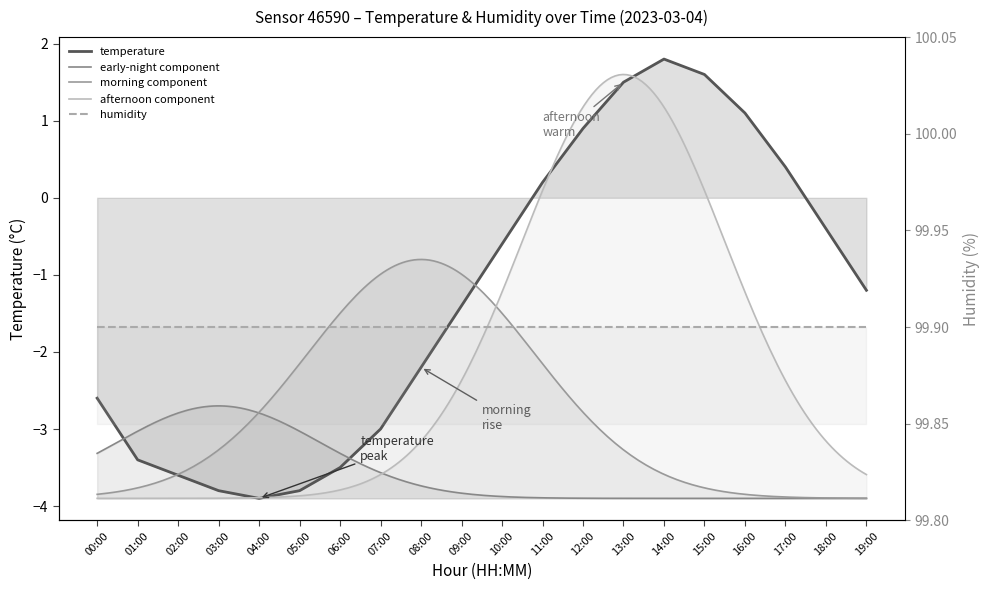

What is the change in value from 02:00 to 11:00?

+3.8